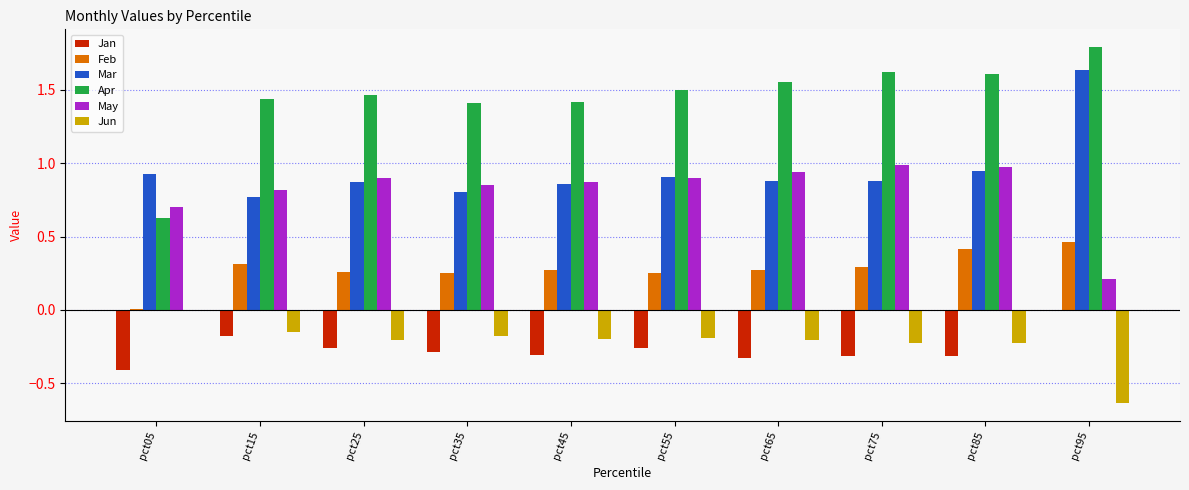

What is the total value across all series at pct75?

3.2